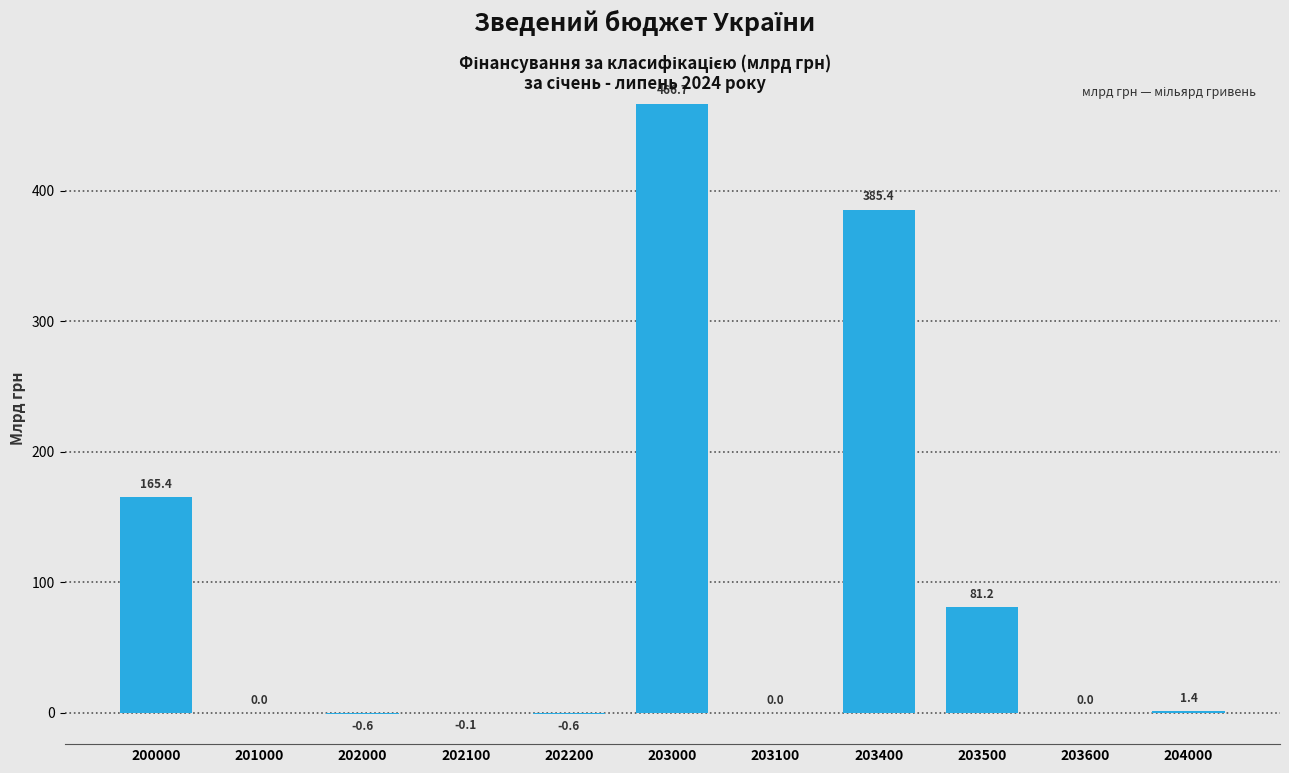

Between 203000 and 200000, which is larger?

203000